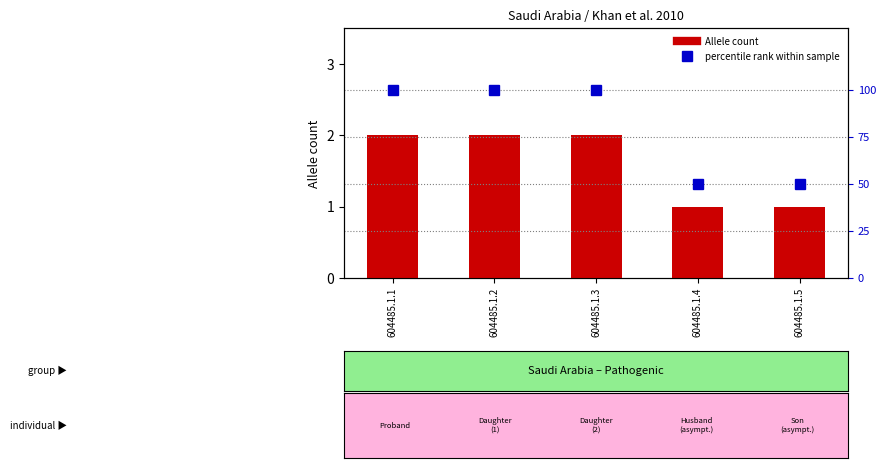

Where is percentile rank within sample nearest to the value 75?

604485.1.1